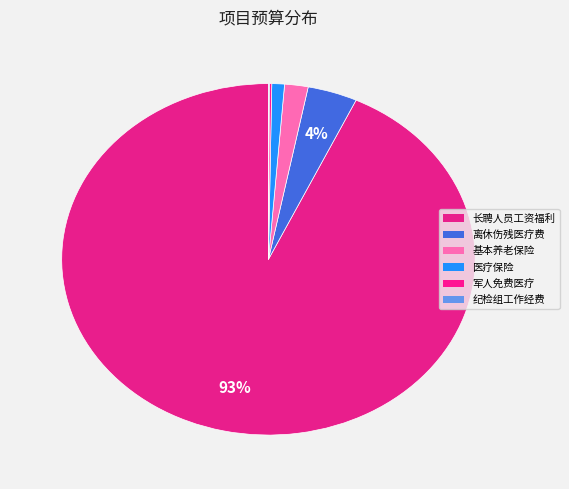

Rank the categories by value from lowest to highest.

派驻纪检组工作经费, 现役军人免费医疗财政补助资金, 医疗保险, 机关事业单位基本养老保险, 离休、伤残人员医疗费, 长聘人员工资福利支出